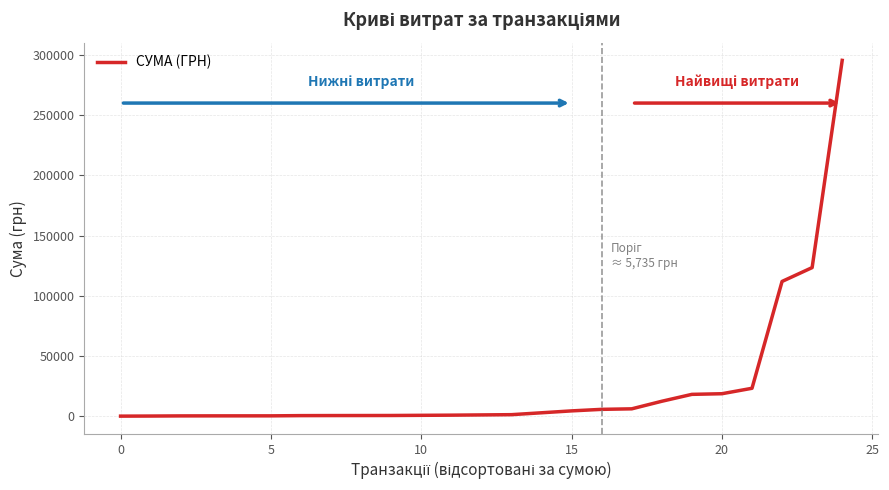

What is the smallest value displayed?

97.8